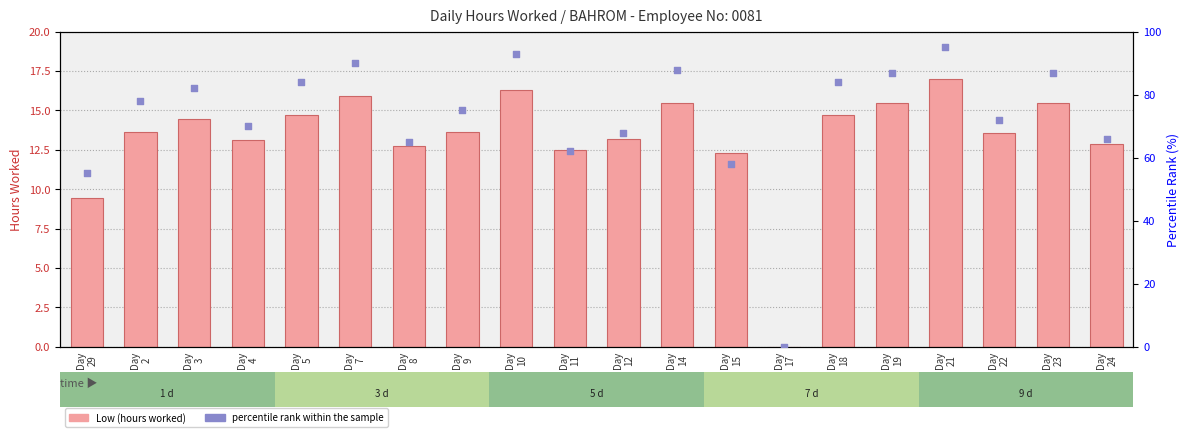

Which series has the largest total across all categories?

percentile rank within the sample